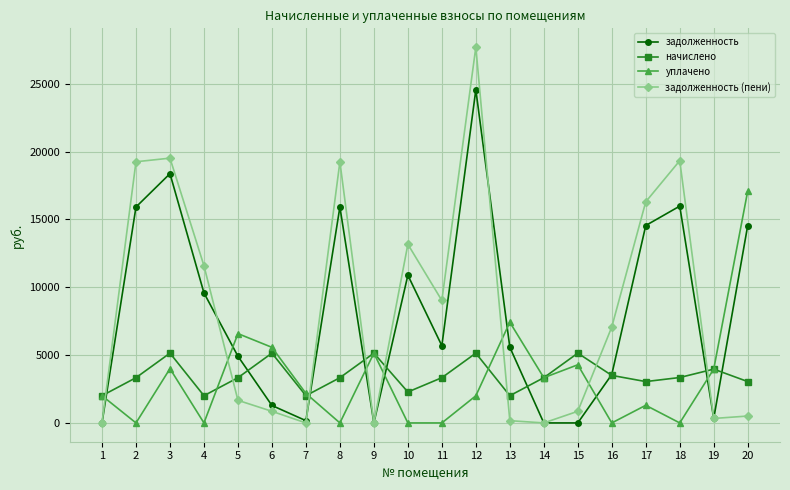

How many lines are shown in the chart?

4